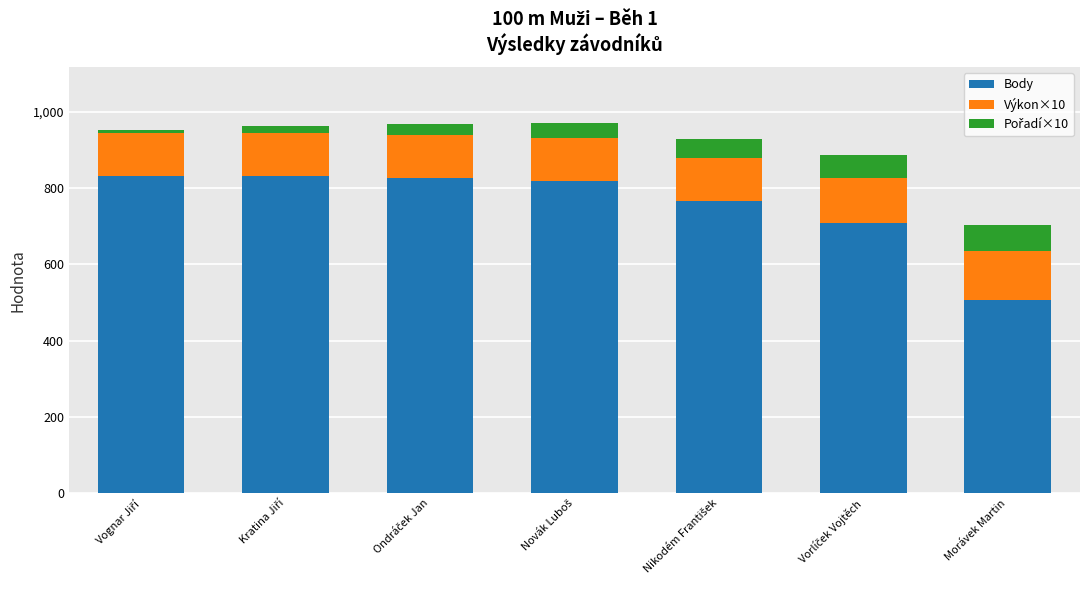

Which category has the lowest value in the Body series?

Morávek Martin